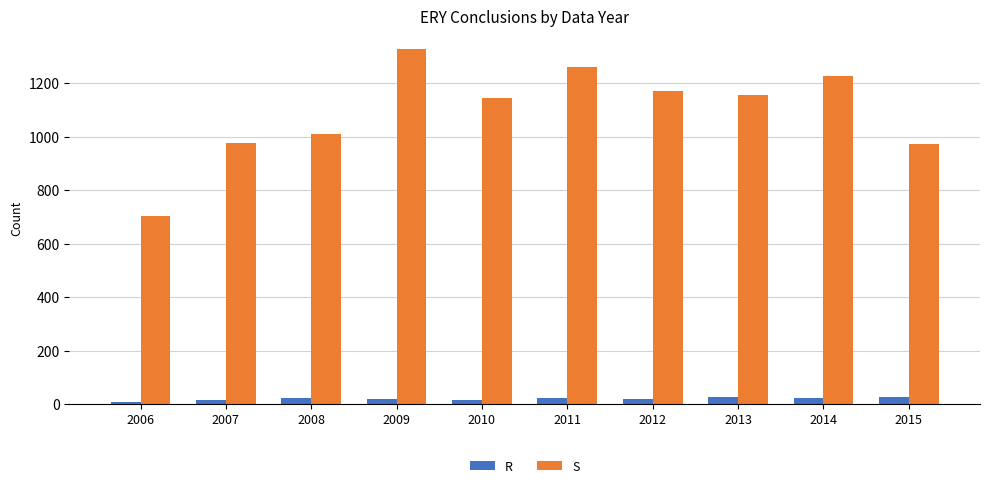

Is it true that S equals 336 at 2008?

False